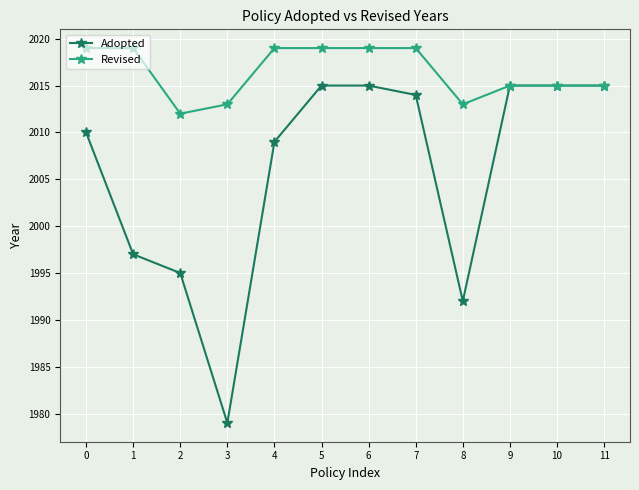

How many lines are shown in the chart?

2